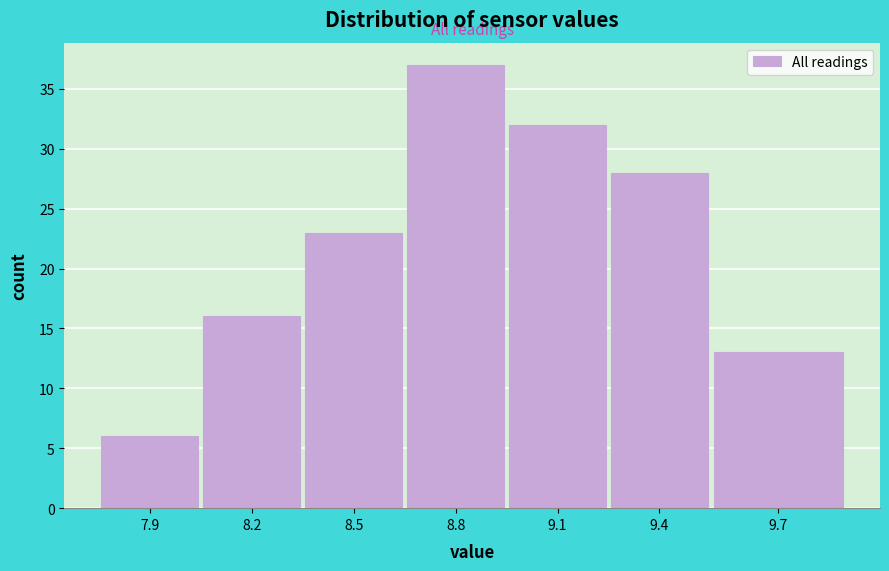

Reading left to right, extract all data points from this chart.

7.9=6	8.2=16	8.5=23	8.8=37	9.1=32	9.4=28	9.7=13